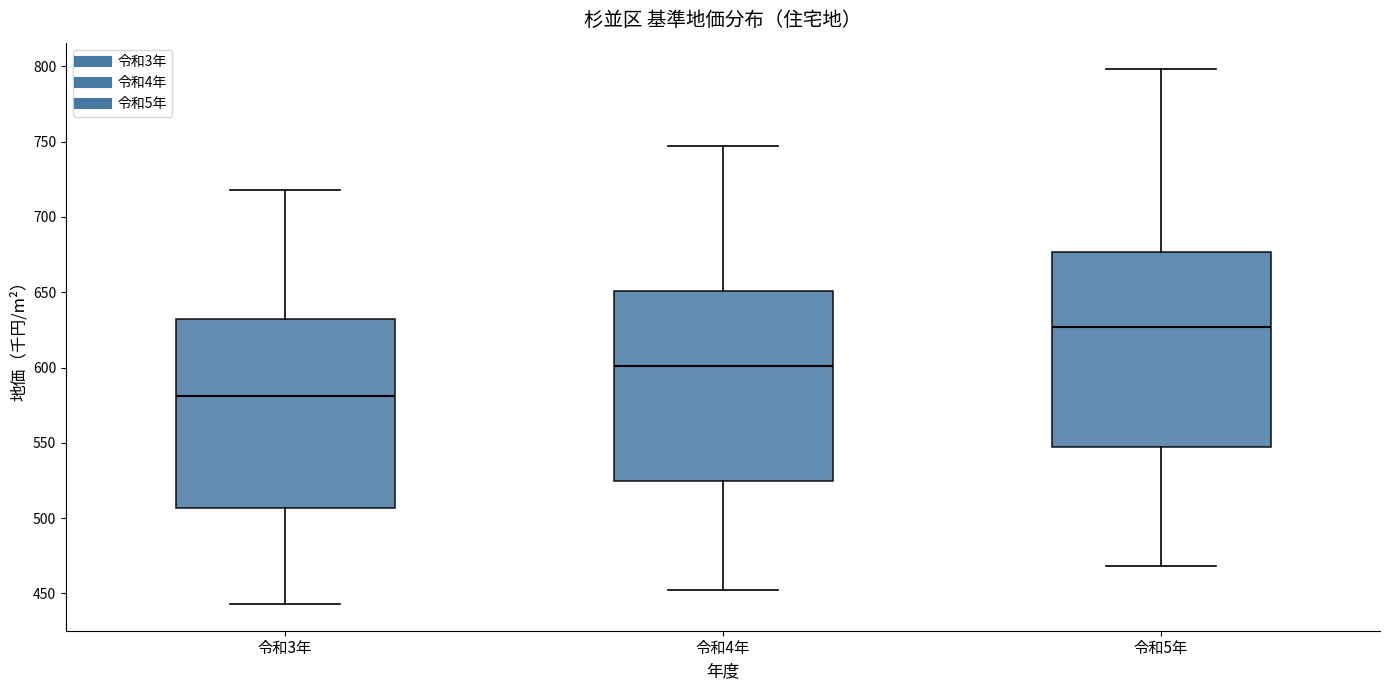

Reading left to right, transcribe this box plot: for each box, give where its median line is, the range the box spans, and where its two whiskers end, as read against the y-axis. The values are not printed on the chart, so give them approximately, as read against the axis.

令和3年: median 580, box 505 to 630, whiskers 445 to 720
令和4年: median 600, box 525 to 650, whiskers 450 to 745
令和5年: median 625, box 545 to 675, whiskers 470 to 800